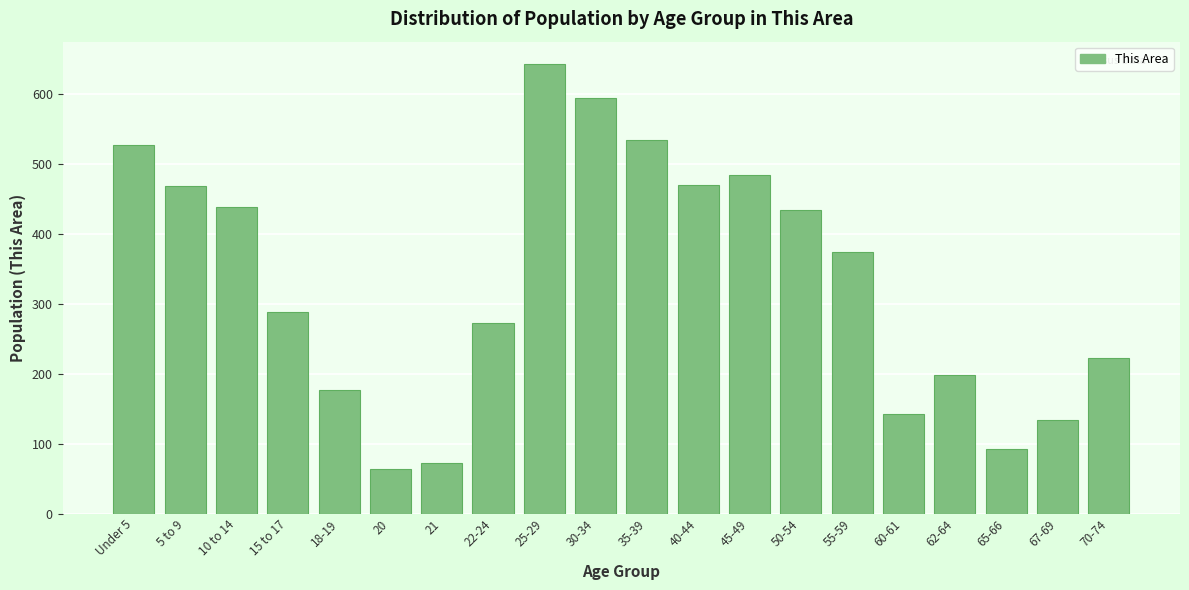

What is the label of the 10th bar from the left?

30-34